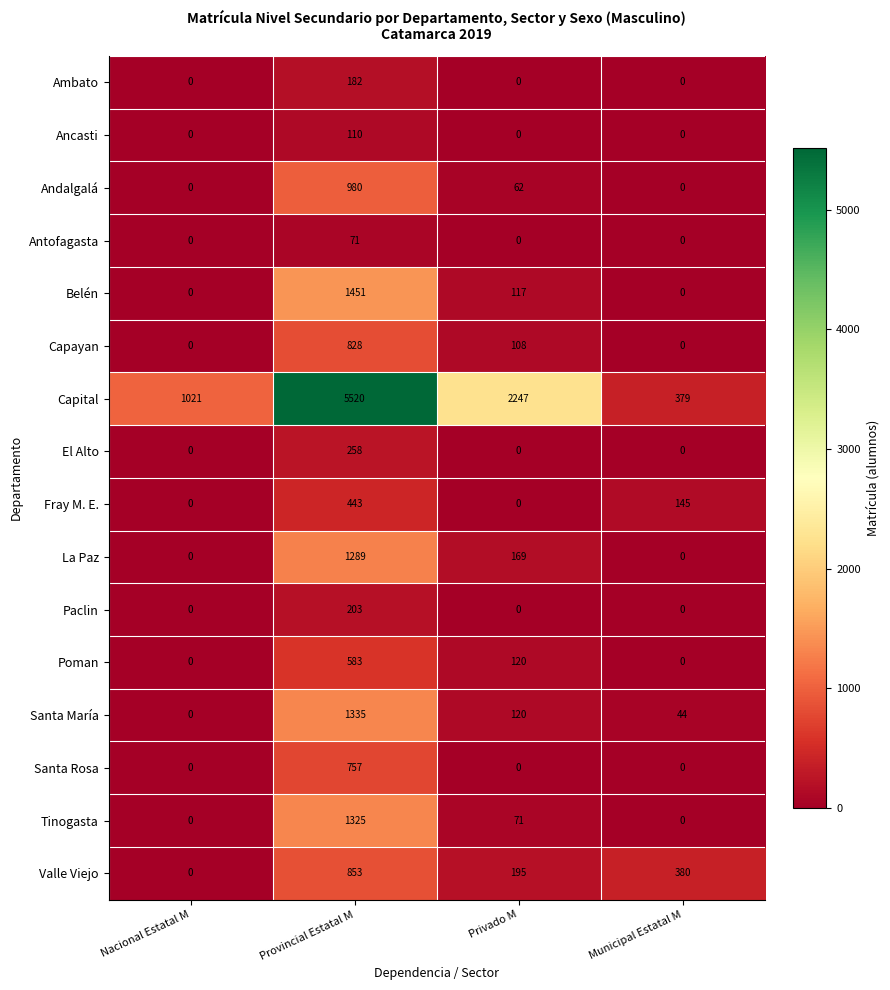

What is the average value of the Antofagasta series?

18